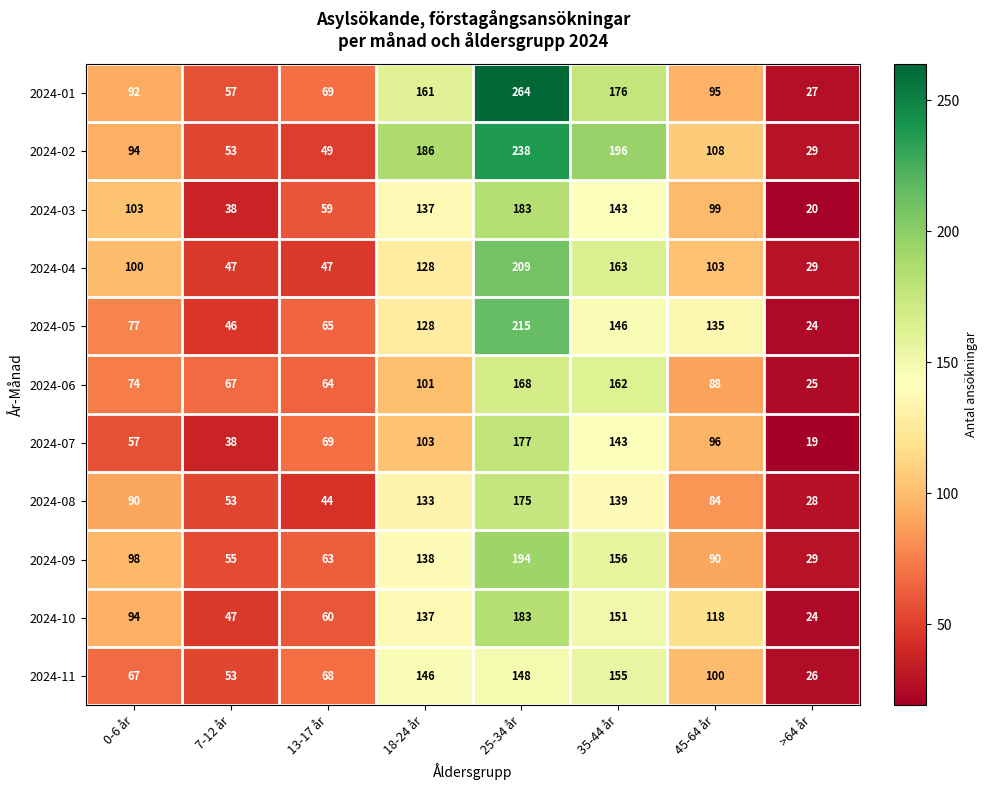

List the labels in order of 2024-09 value, smallest first.

>64 år, 7-12 år, 13-17 år, 45-64 år, 0-6 år, 18-24 år, 35-44 år, 25-34 år